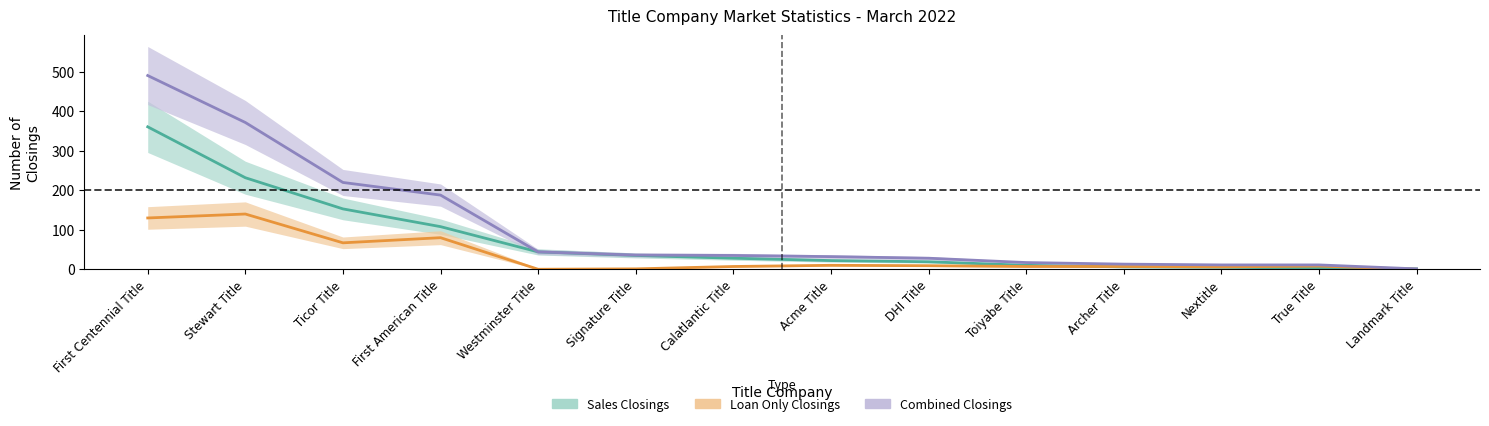

Read the Sales Closings value at Signature Title, to the nearest 5.

35